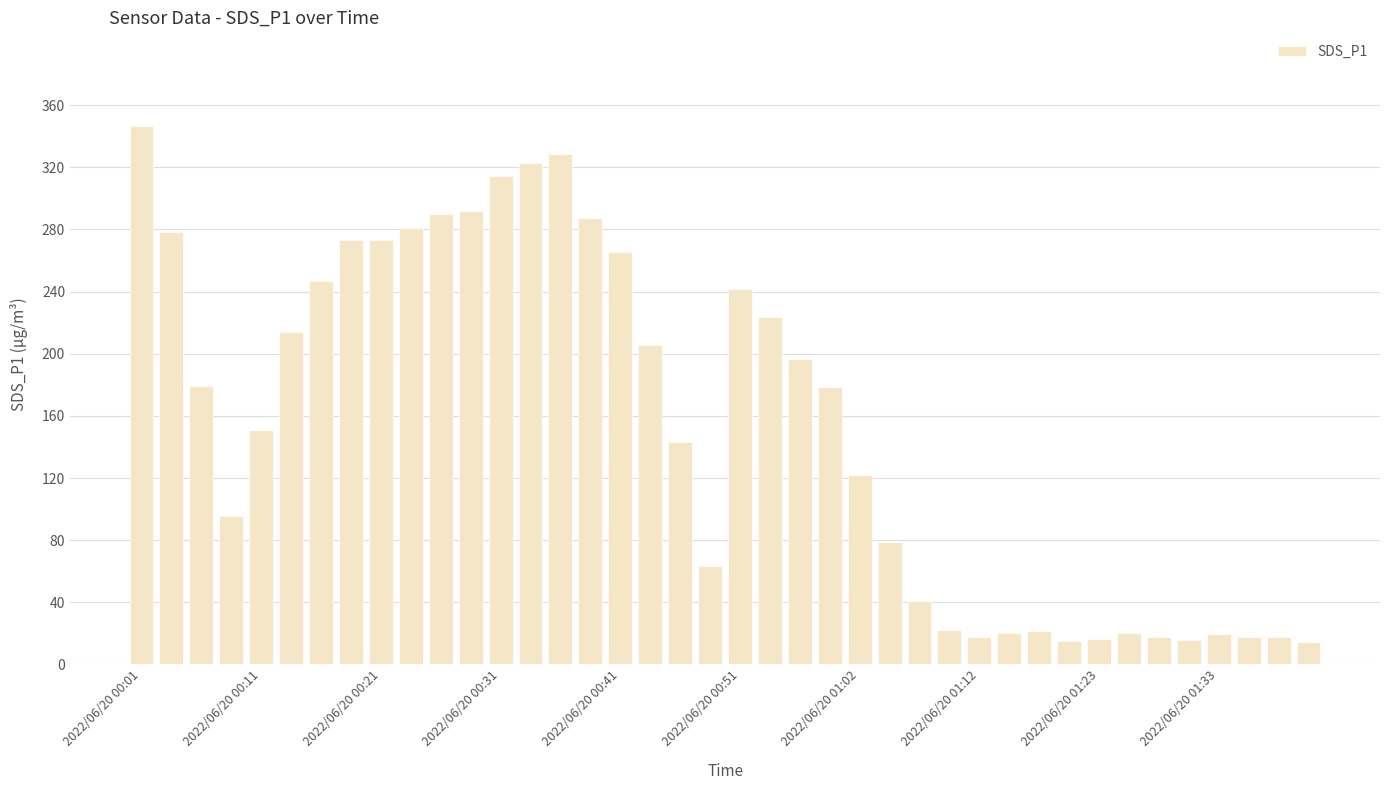

Are the bars horizontal?

No